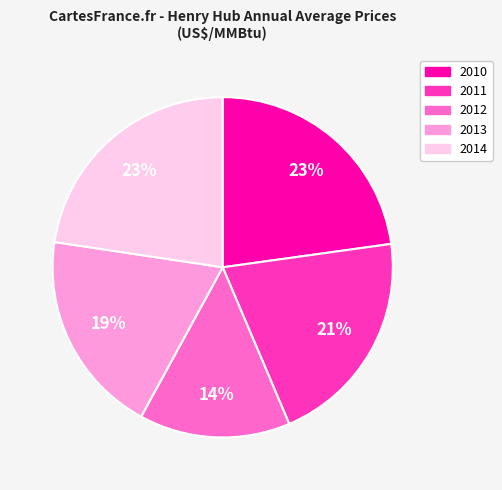

To the nearest percent, what is the average slice percentage?

20%